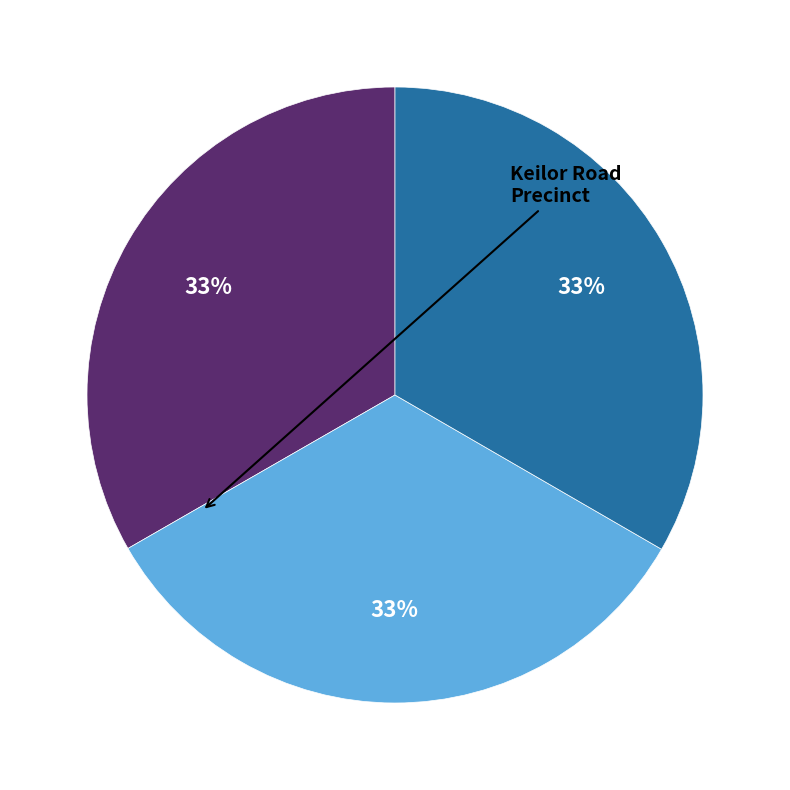

Is there a majority slice in this chart?

No